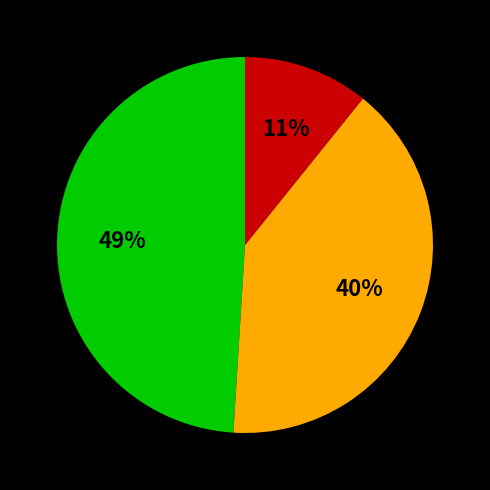

To the nearest percent, what is the difference between the largest and smallest slice percentages?

38%